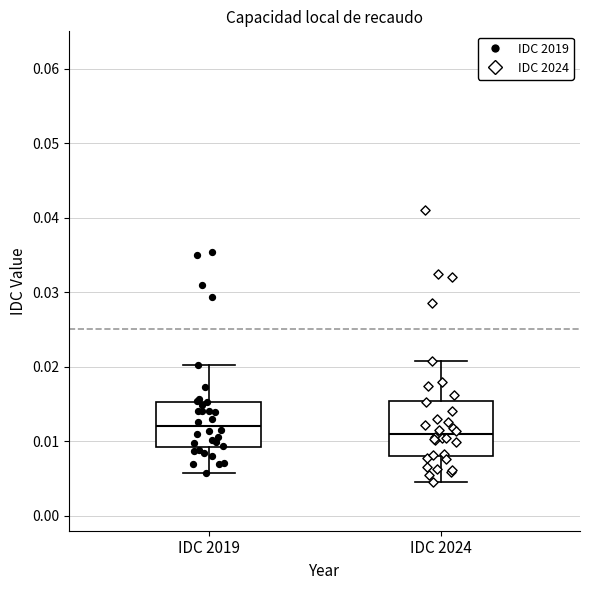

Comparing the boxes themselves (not the whiskers), which one is the tallest?

IDC 2024